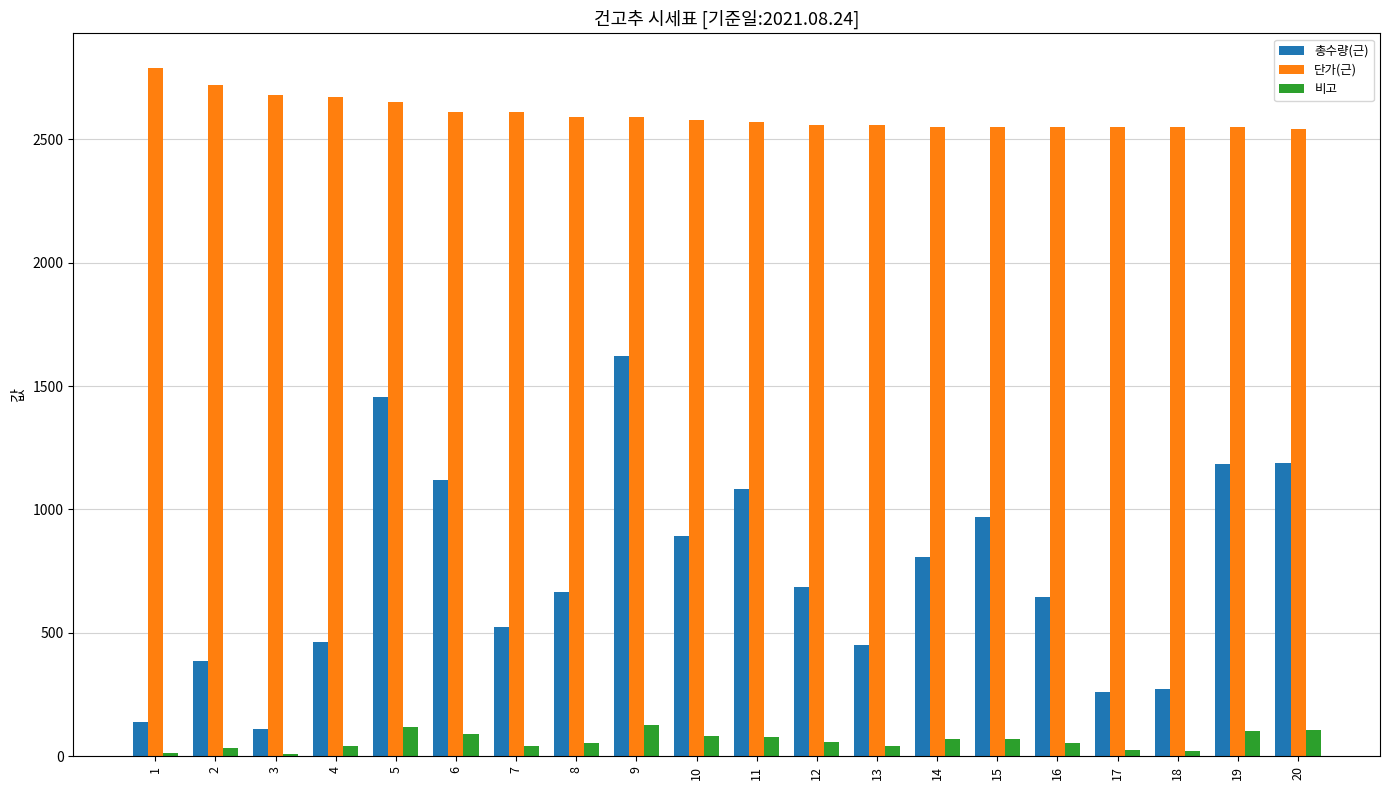

Which category has the highest value in the 총수량(근) series?

9